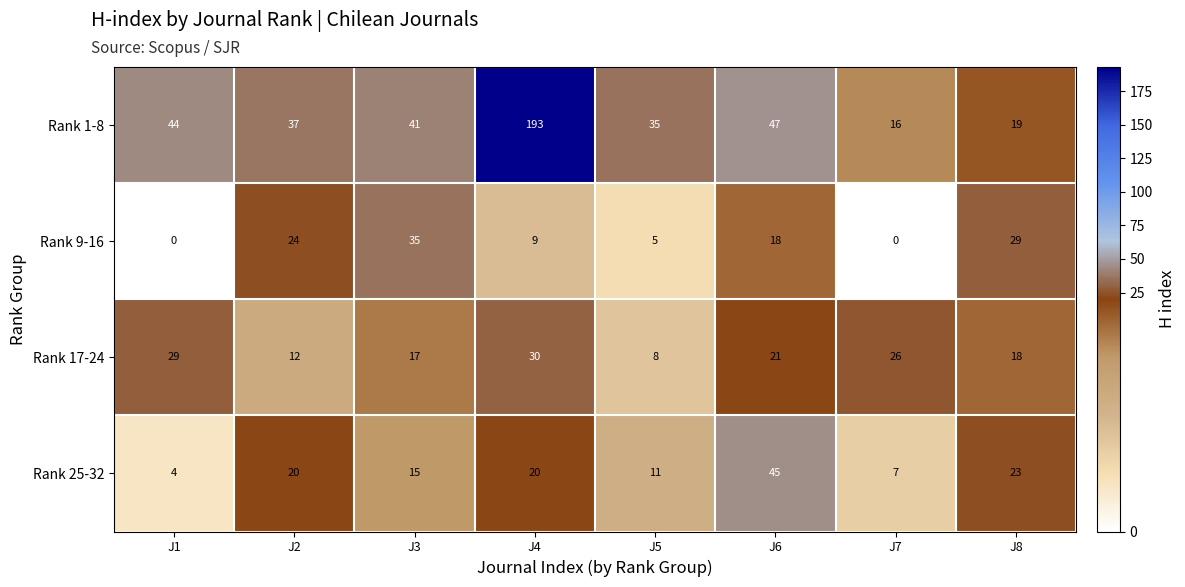

At which category does the chart reach its peak across all series?

J4